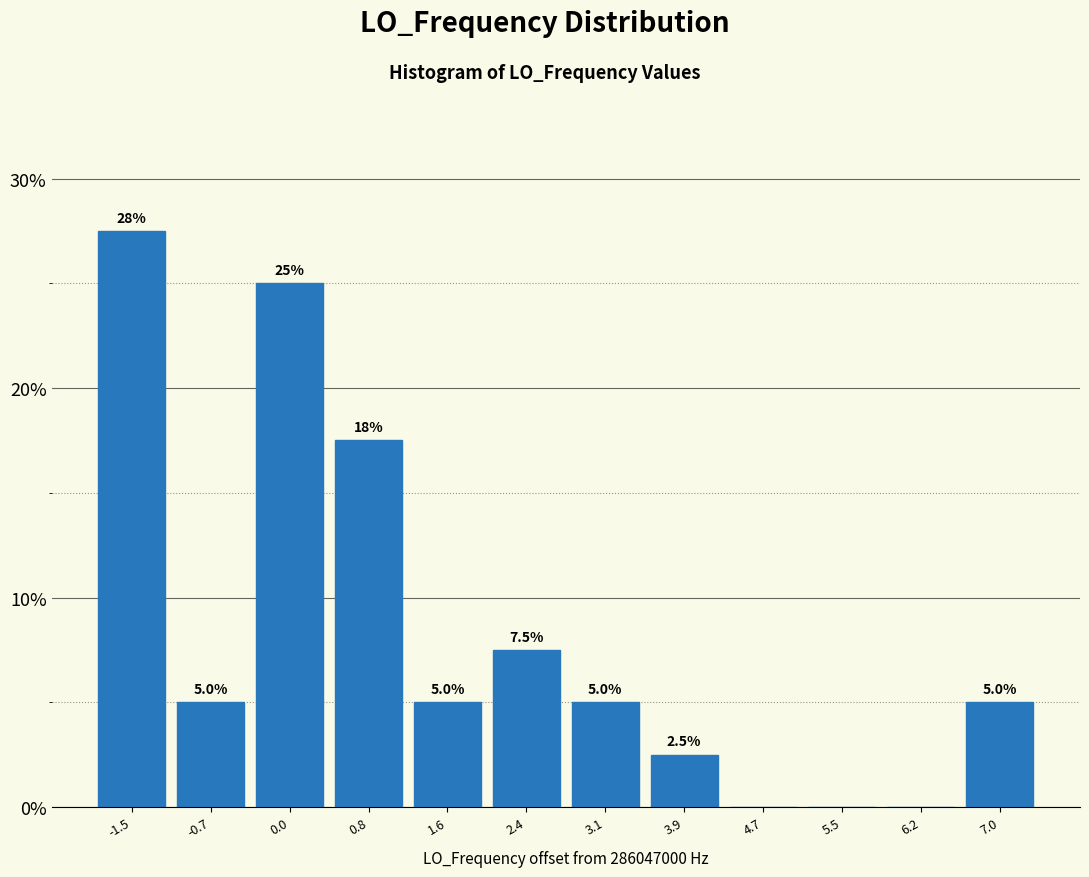

Reading left to right, list all the values displayed in this chart.

-1.5=27.5	-0.7=5.0	0.0=25.0	0.8=17.5	1.6=5.0	2.4=7.5	3.1=5.0	3.9=2.5	4.7=0.0	5.5=0.0	6.2=0.0	7.0=5.0